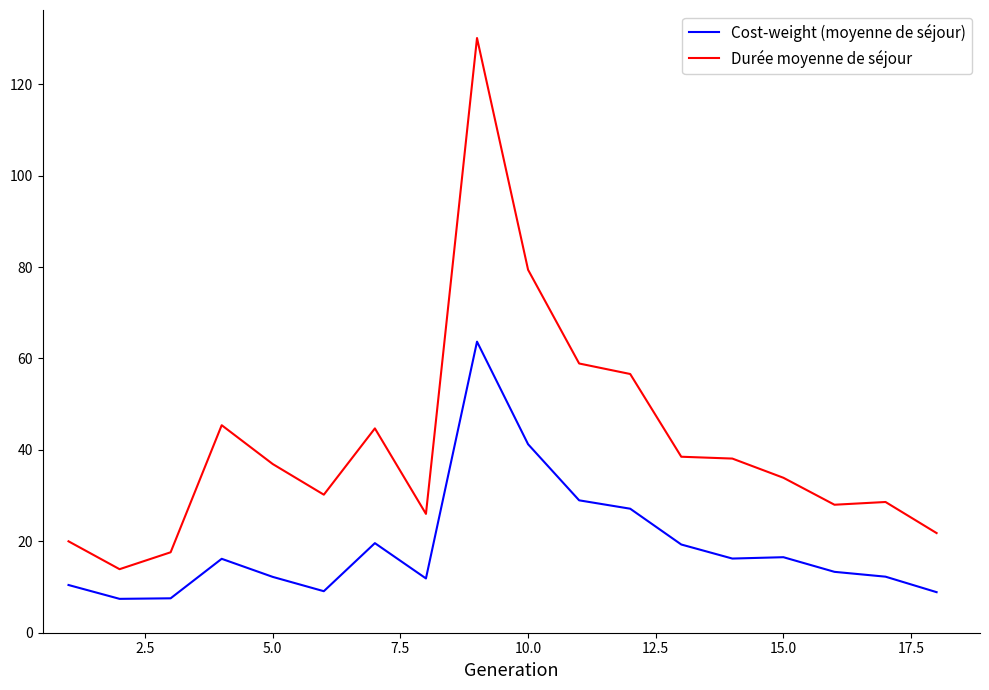

What is the maximum value shown in the chart?

130.1